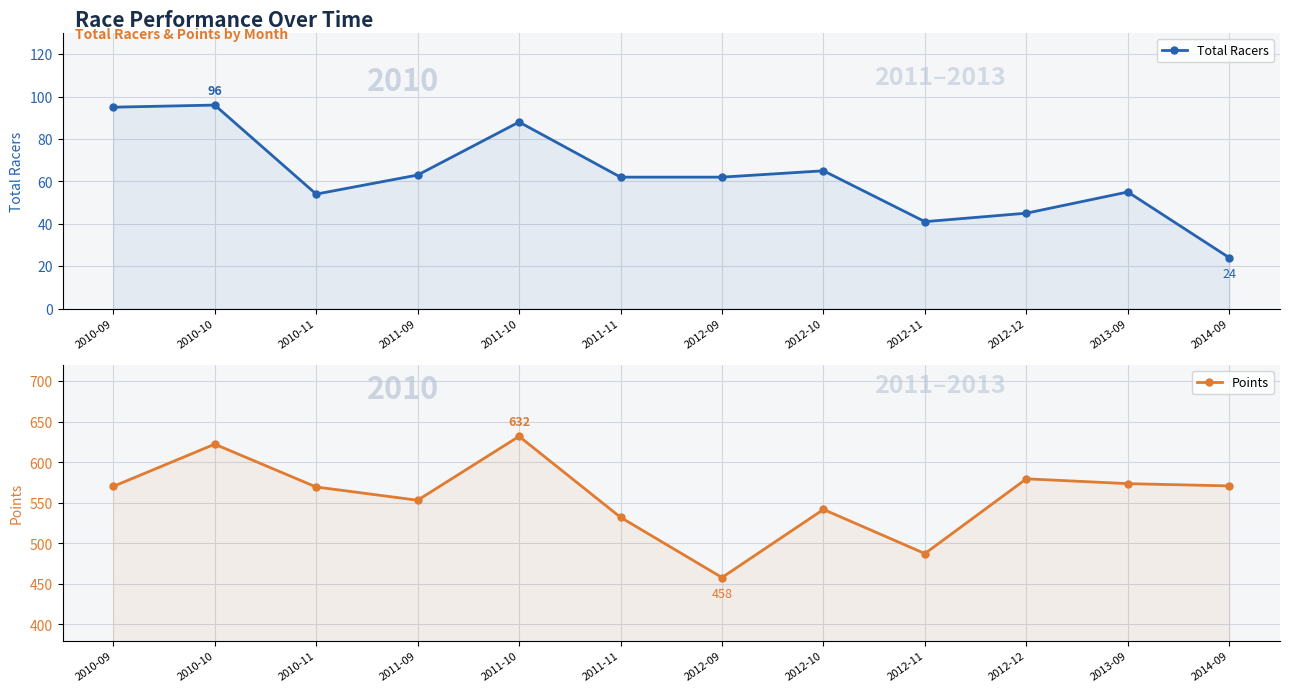

At which category is the sum across all series the highest?

2011-10